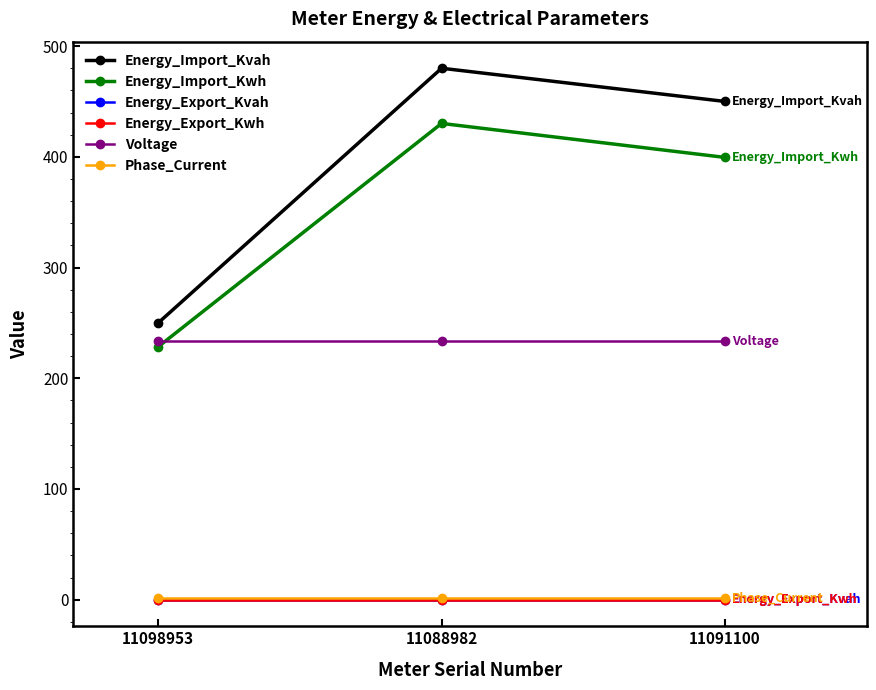

Reading right to left, transcribe all the data shown in this chart.

Energy_Import_Kvah: 11091100=450.0	11088982=480.0	11098953=250.0
Energy_Import_Kwh: 11091100=399.5	11088982=430.2	11098953=228.5
Energy_Export_Kvah: 11091100=0.0	11088982=0.0	11098953=0.0
Energy_Export_Kwh: 11091100=0.0	11088982=0.0	11098953=0.0
Voltage: 11091100=233.4	11088982=233.4	11098953=233.4
Phase_Current: 11091100=1.8	11088982=1.8	11098953=1.8